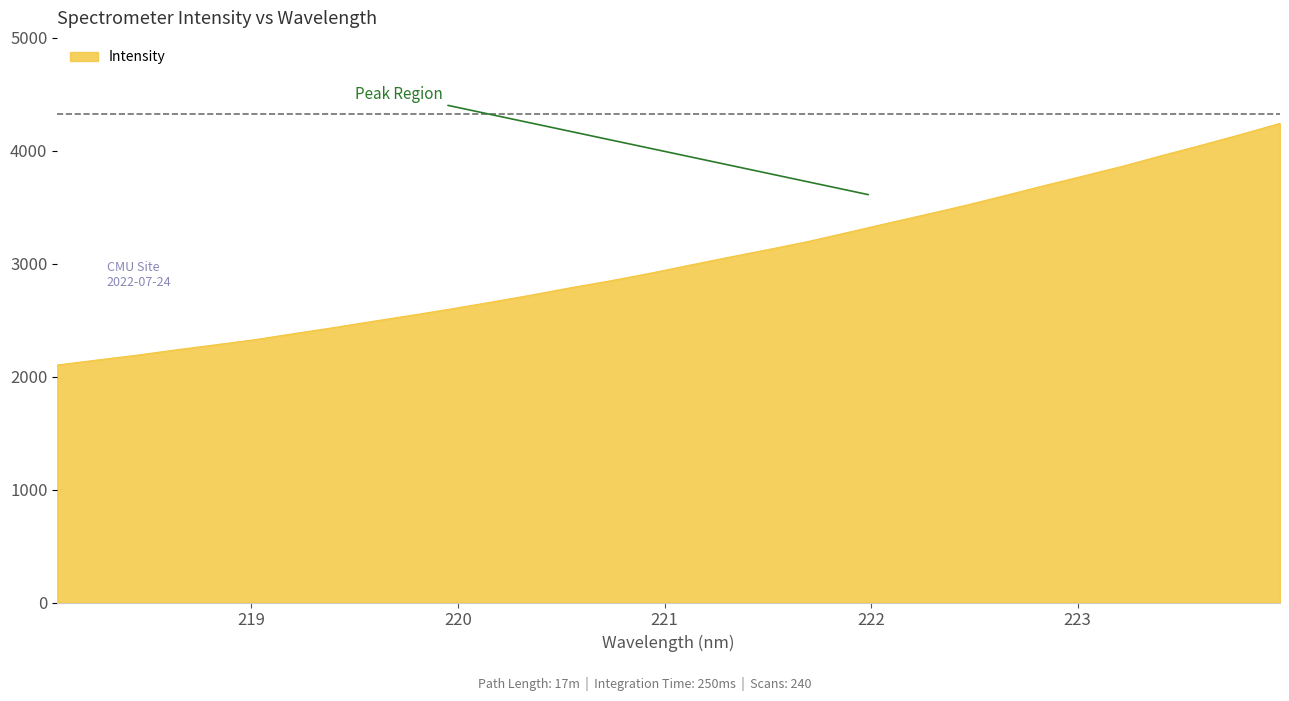

What is the greatest value displayed?

4243.2